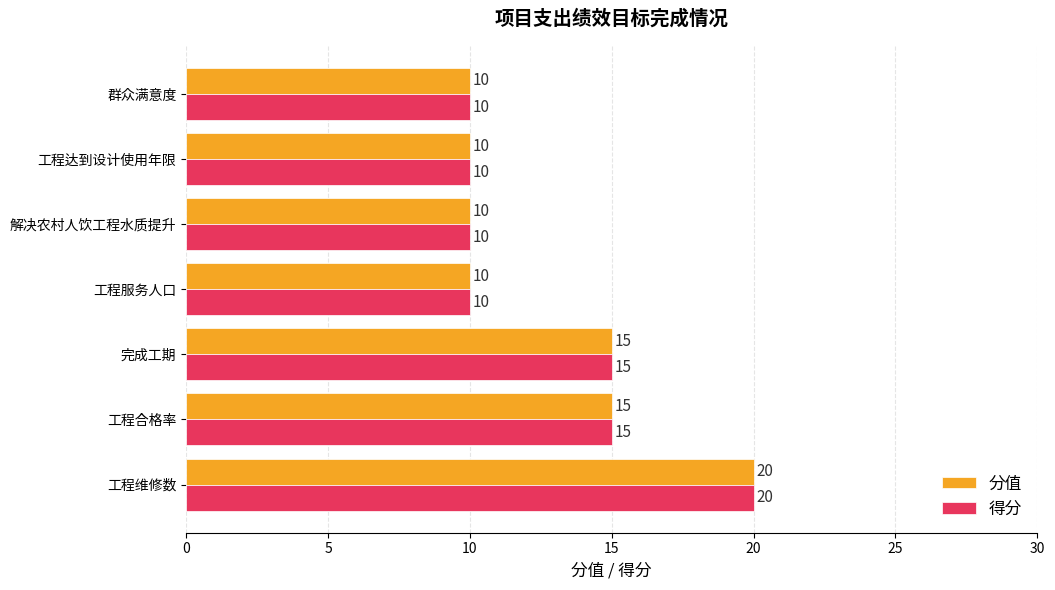

True or false: 得分 has a value of 10 at 群众满意度.

True